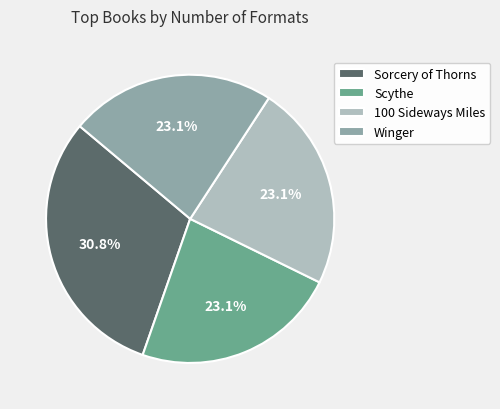

What percentage is the Scythe slice, to the nearest percent?

23%